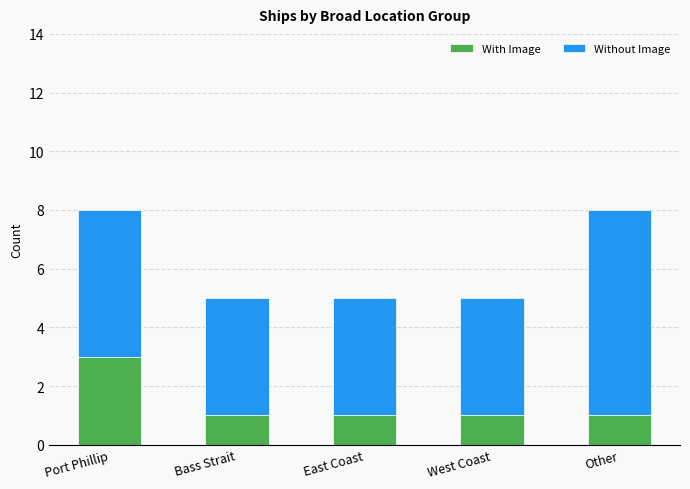

Count the number of data series in this chart.

2